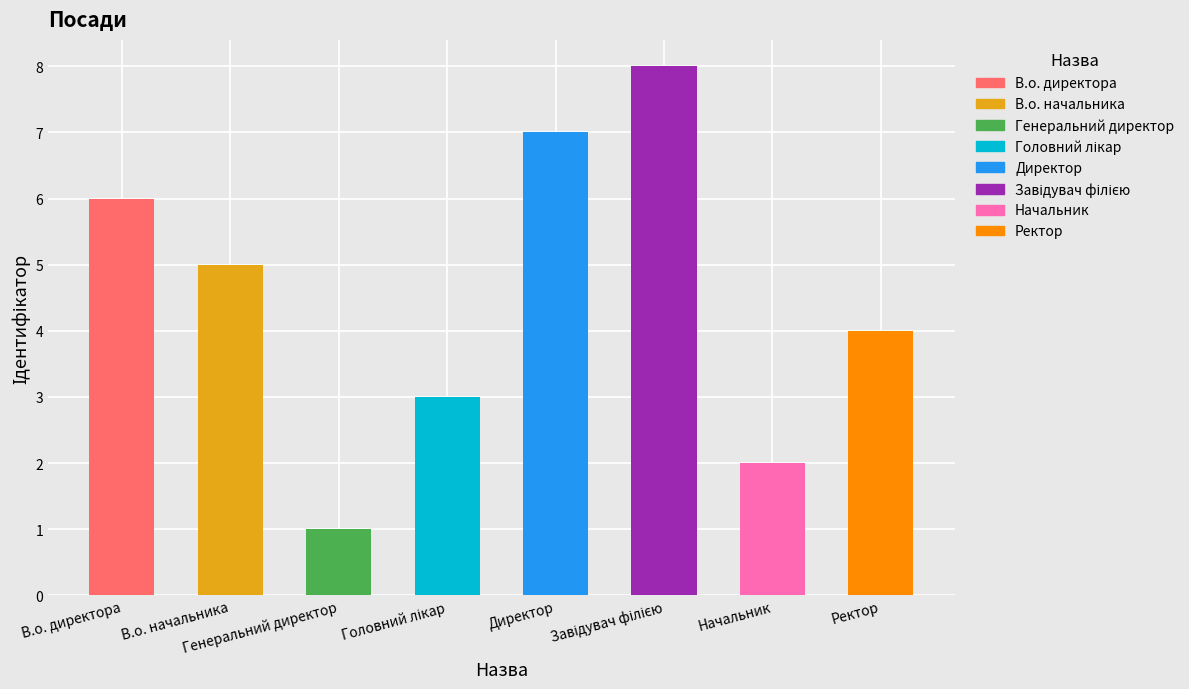

How many distinct data groups are displayed?

1